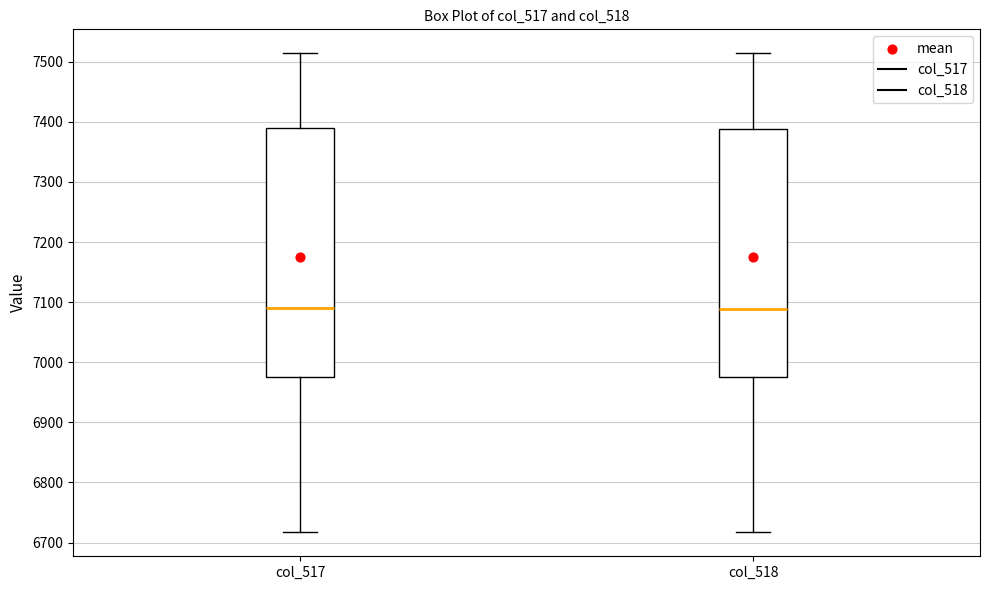

Reading left to right, transcribe this box plot: for each box, give where its median line is, the range the box spans, and where its two whiskers end, as read against the y-axis. The values are not printed on the chart, so give them approximately, as read against the axis.

col_517: median 7090, box 6980 to 7390, whiskers 6720 to 7510
col_518: median 7090, box 6980 to 7390, whiskers 6720 to 7510